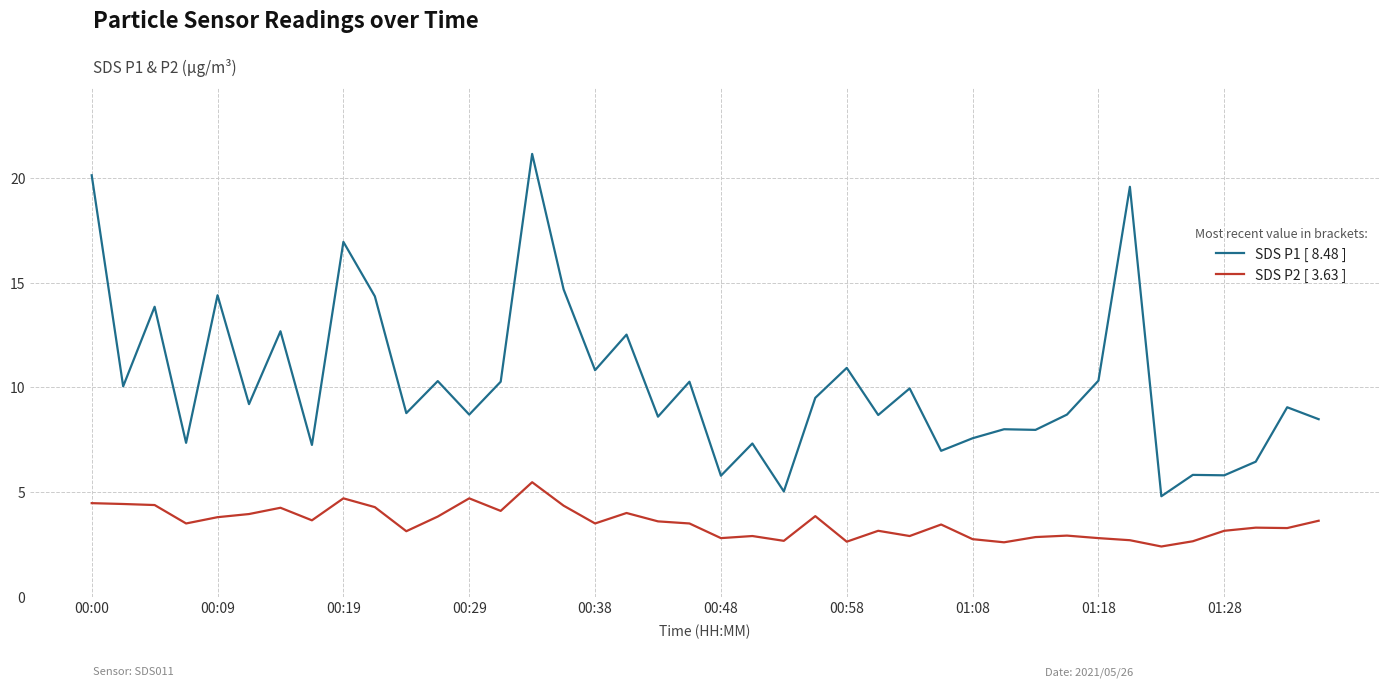

True or false: SDS P1 [ 8.48 ] and SDS P2 [ 3.63 ] intersect in this chart.

False